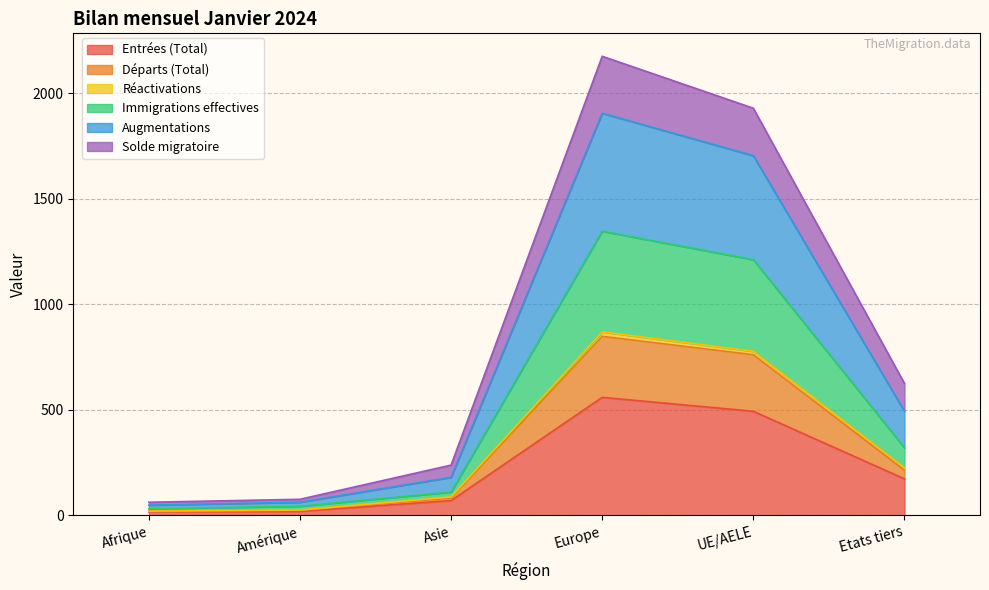

The value of Immigrations effectives at Asie is 23. True or false?

False